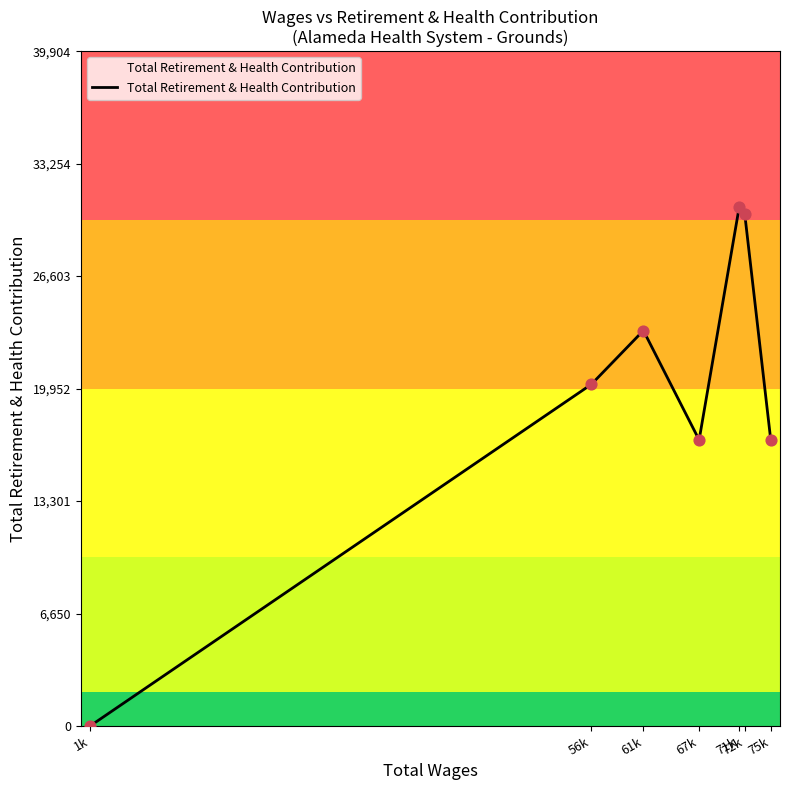

Which has a higher value, 1k or 71k?

71k